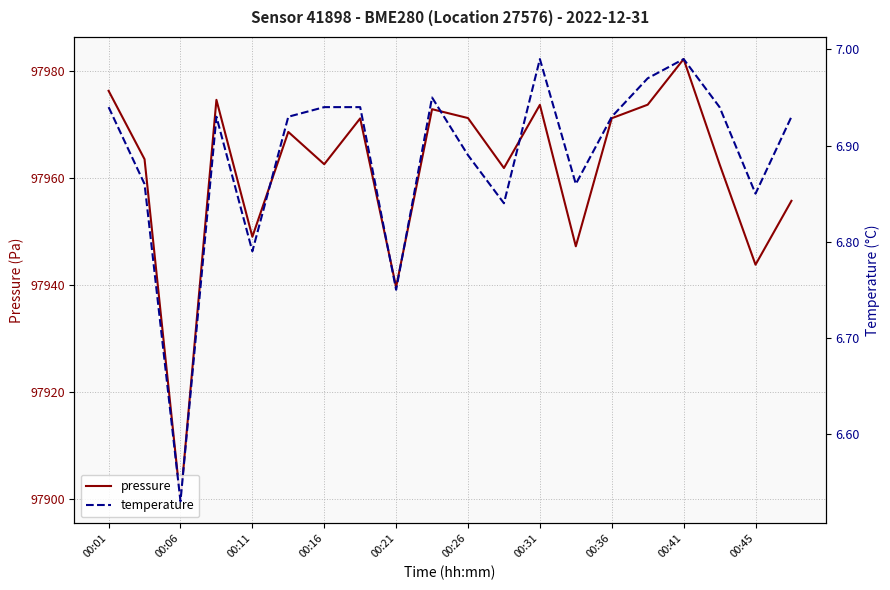

True or false: temperature has more than 1 interior local peaks.

True